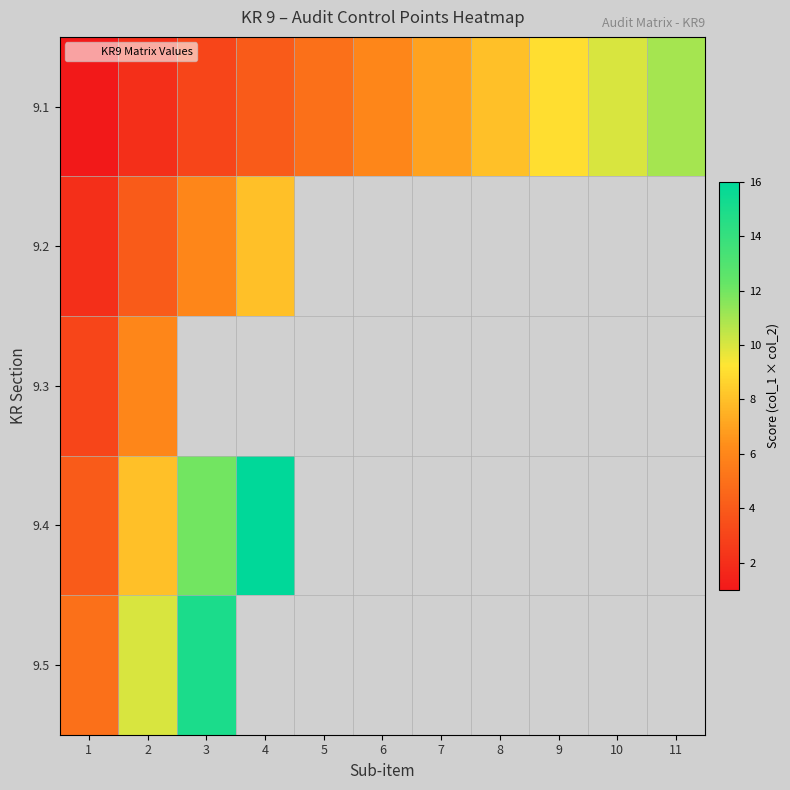

At which label does 9.4 reach its peak?

4